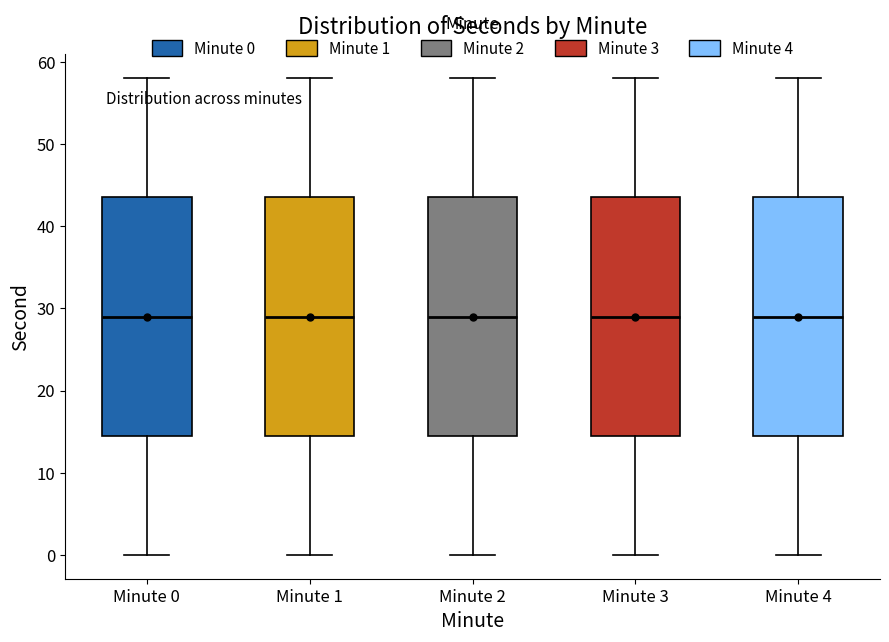

Where is the lower edge of the box for Minute 2 on the y-axis? The values are not printed on the chart, so give them approximately, as read against the axis.

15